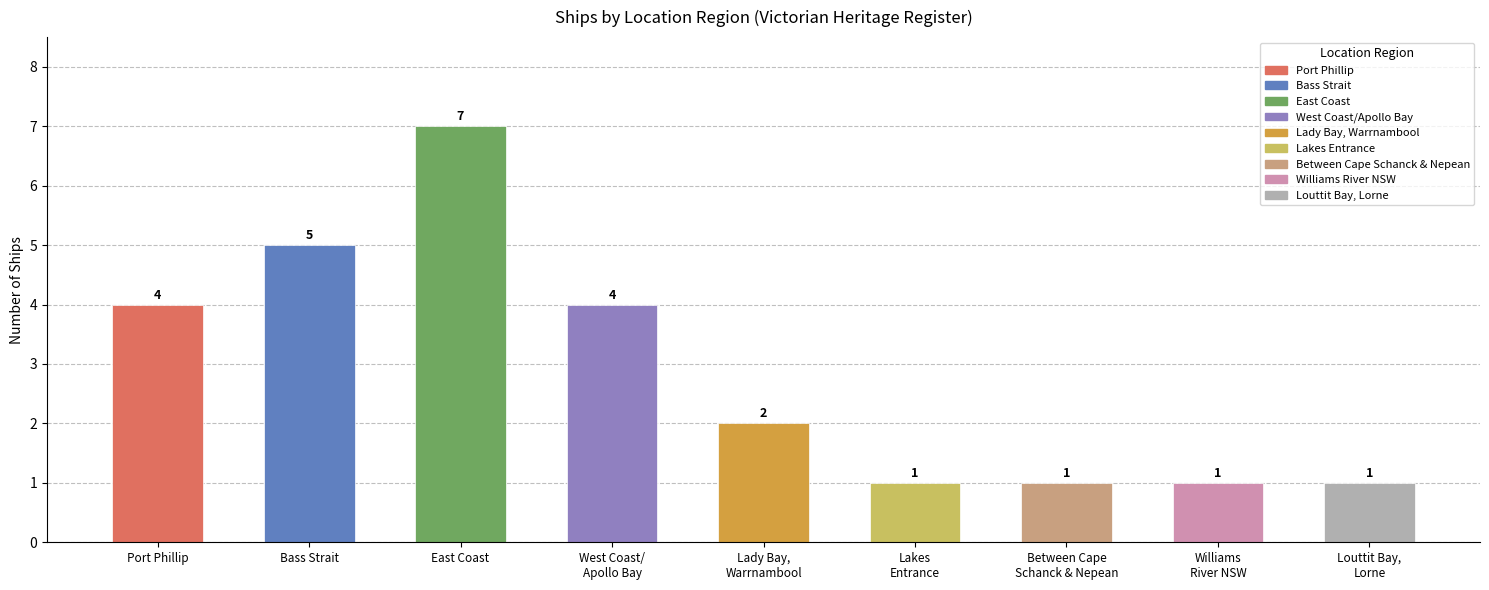

Are the bars horizontal?

No